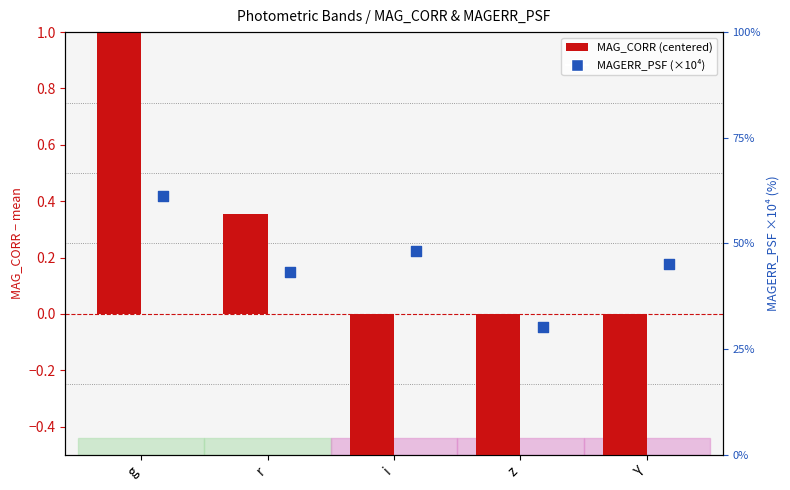

Which series has the largest total across all categories?

MAGERR_PSF (×10⁴)